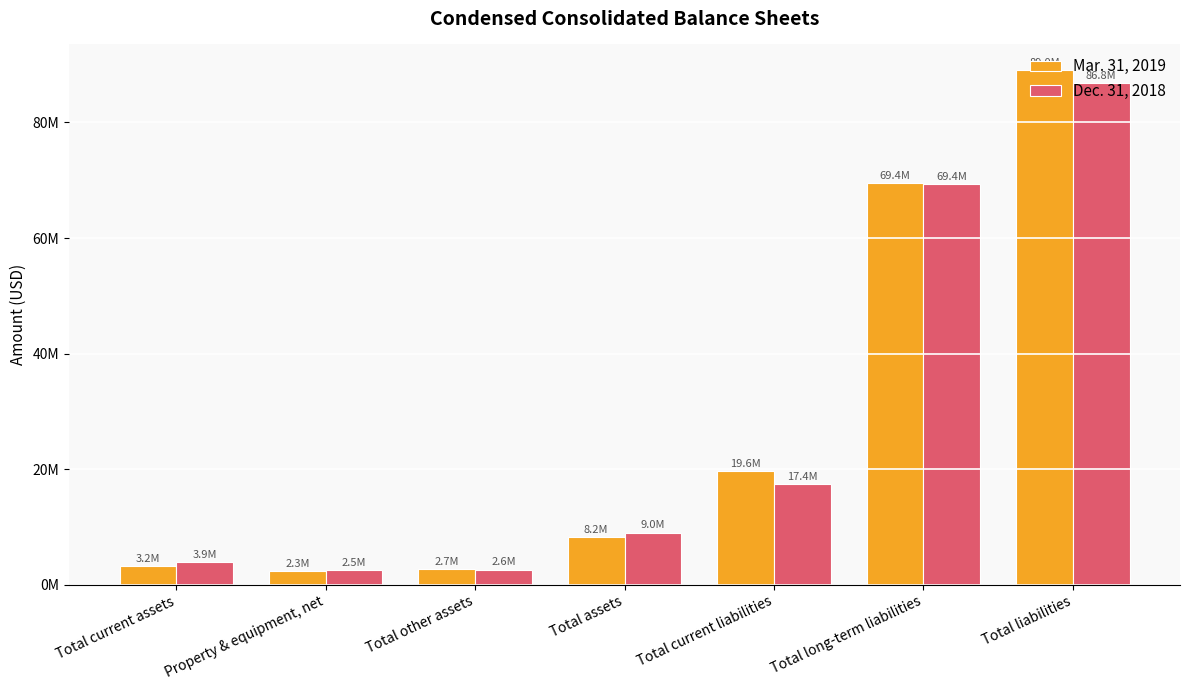

What are all the series names shown in the legend?

Mar. 31, 2019, Dec. 31, 2018